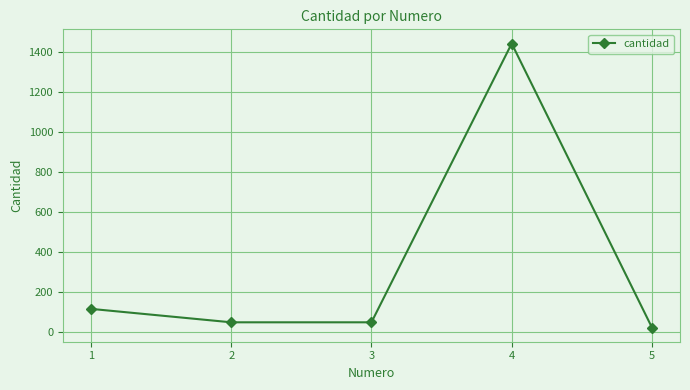

What is the difference between the second highest and second lowest values?

67